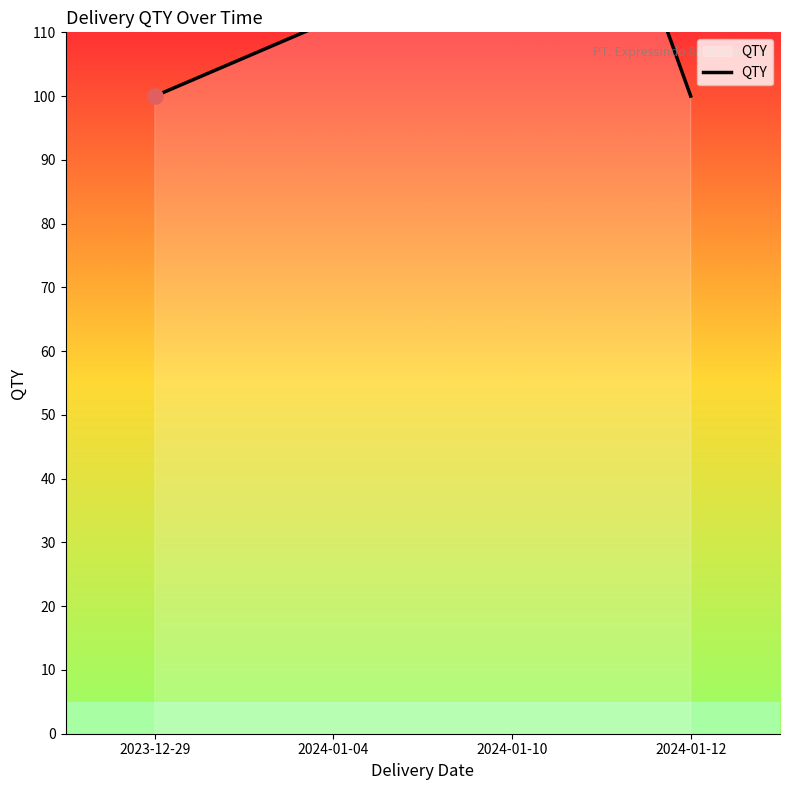

What is the change in value from 2024-01-04 to 2024-01-12?

-12